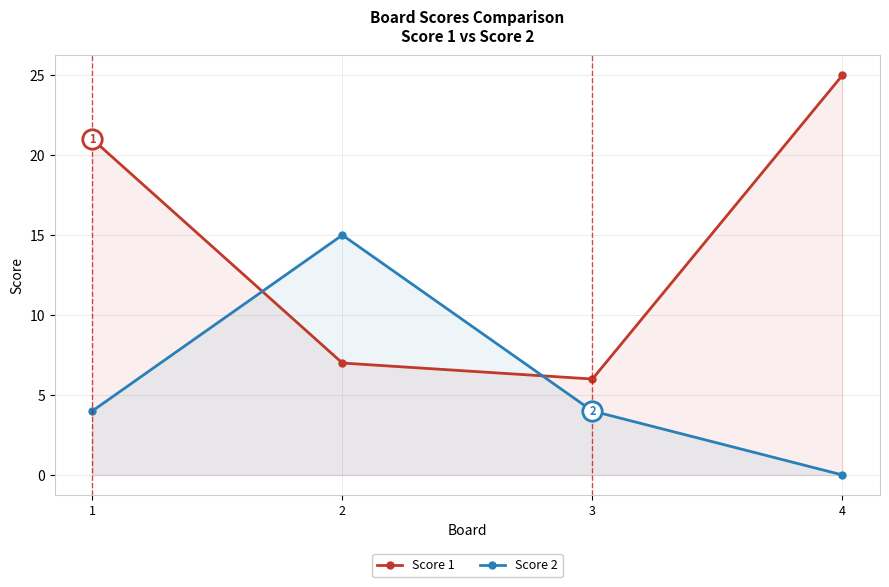

How many categories are shown in the chart?

4